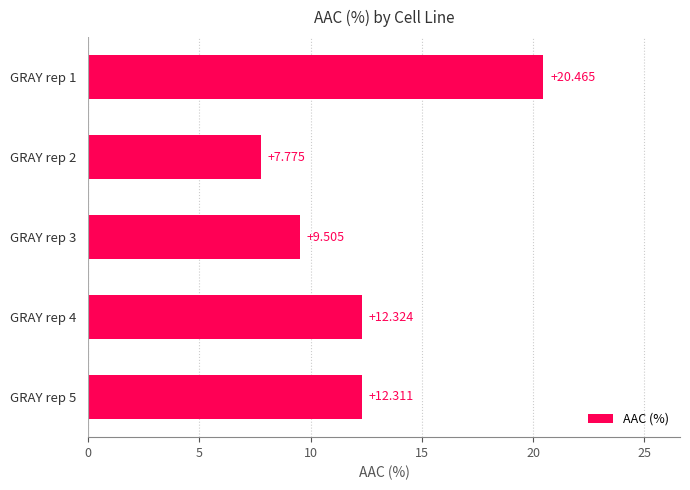

How many values are below 12?

2